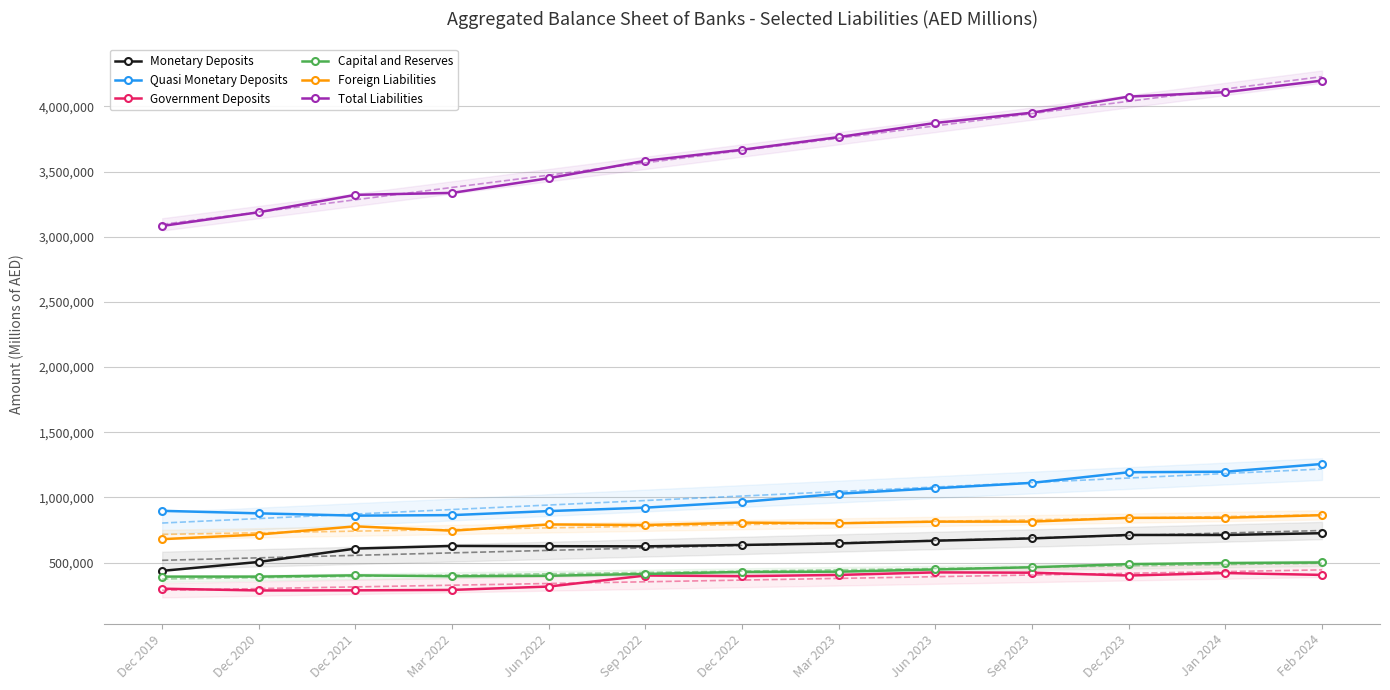

True or false: Quasi Monetary Deposits and Total Liabilities intersect in this chart.

False